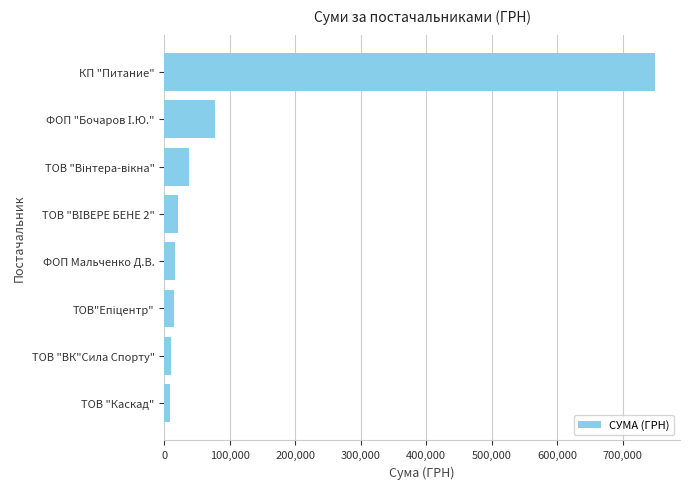

What is the difference between the maximum and second lowest values?

739698.7